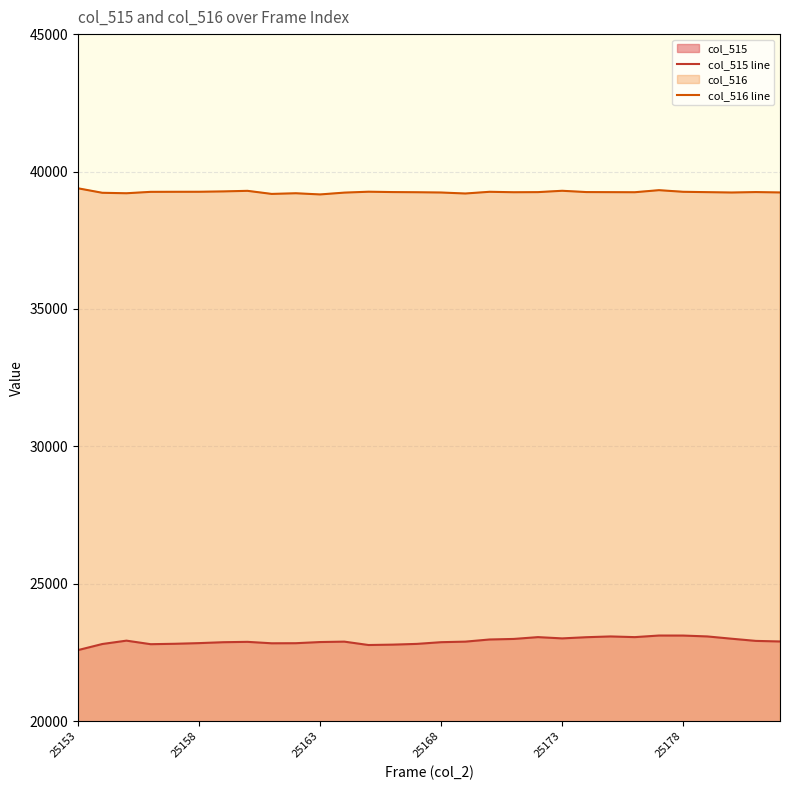

What is the difference between the col_516 line values at 25178 and 25168?

26